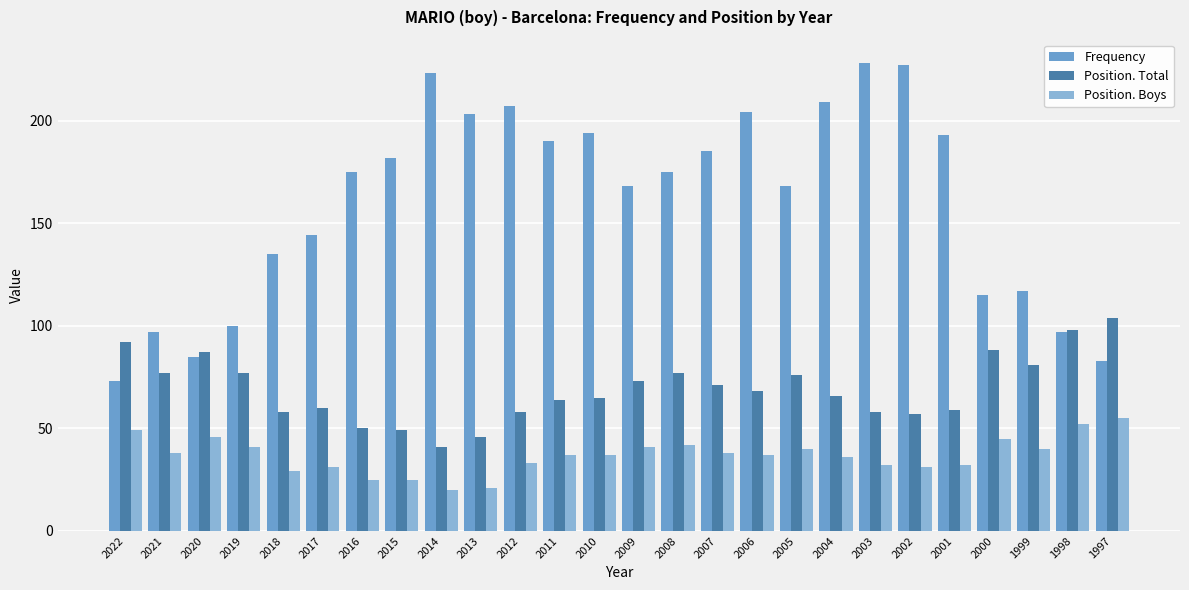

What is the difference between the maximum and minimum values in the Frequency series?

155